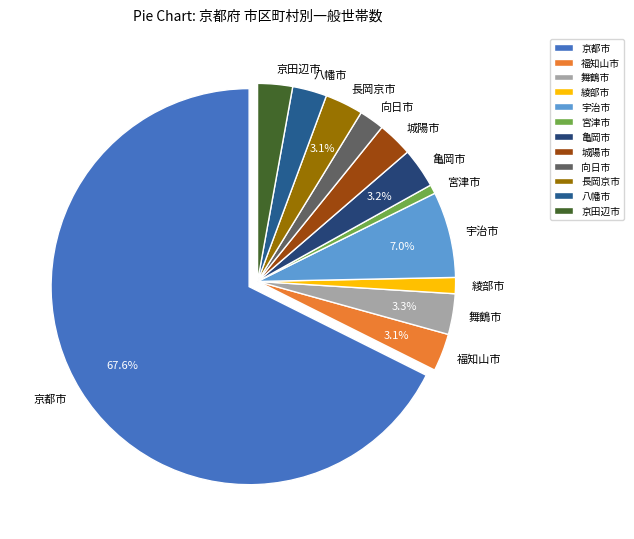

How many segments does this pie chart have?

12